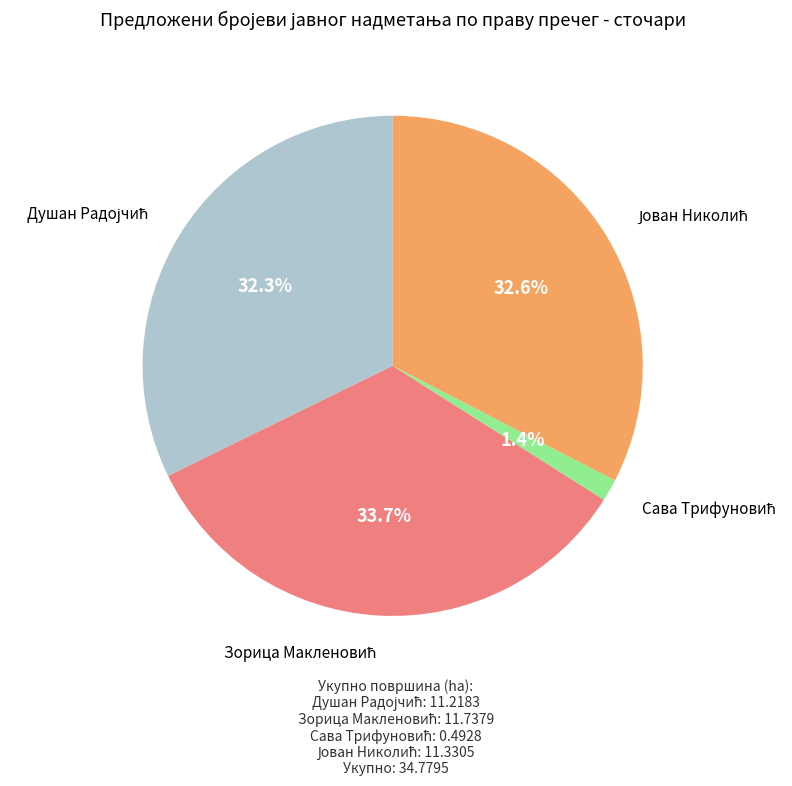

Does any single category account for the majority?

No